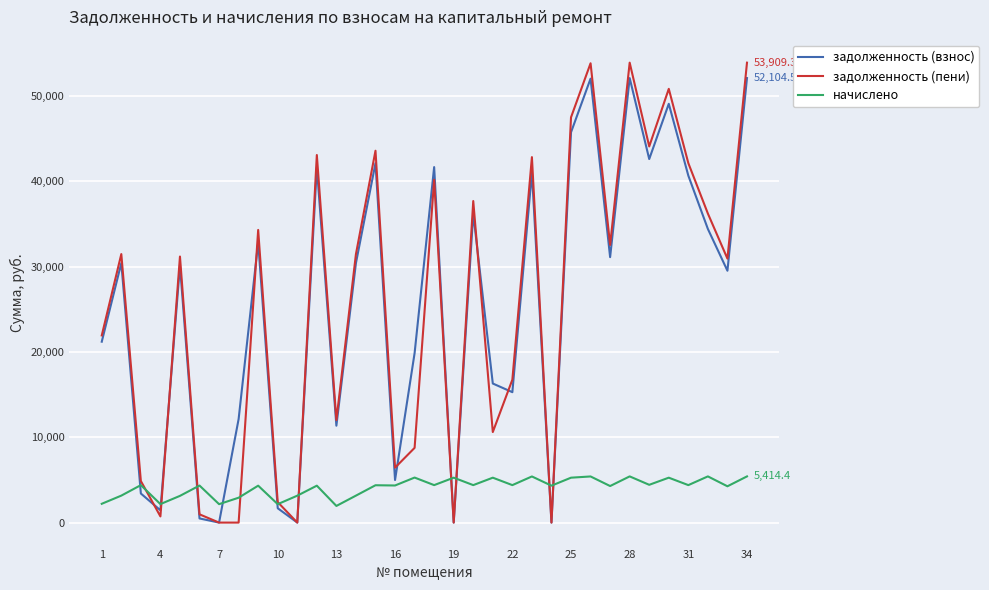

What is the maximum value for задолженность (взнос)?

52104.5